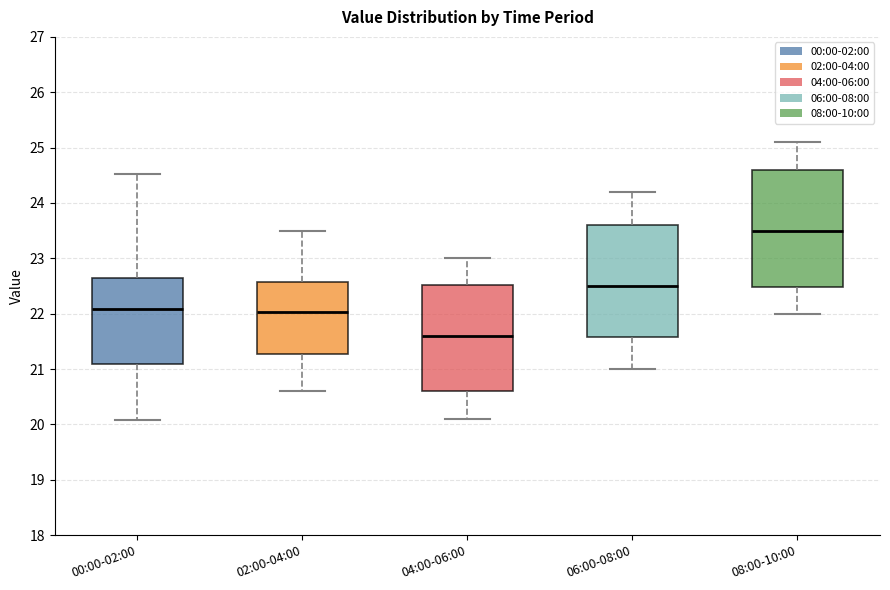

Reading left to right, read every box against the y-axis: the position of its median line, the range the box covers, and the ends of its whiskers. The values are not printed on the chart, so give them approximately, as read against the axis.

00:00-02:00: median 22.1, box 21.1 to 22.7, whiskers 20.1 to 24.5
02:00-04:00: median 22.0, box 21.3 to 22.6, whiskers 20.6 to 23.5
04:00-06:00: median 21.6, box 20.6 to 22.5, whiskers 20.1 to 23.0
06:00-08:00: median 22.5, box 21.6 to 23.6, whiskers 21.0 to 24.2
08:00-10:00: median 23.5, box 22.5 to 24.6, whiskers 22.0 to 25.1